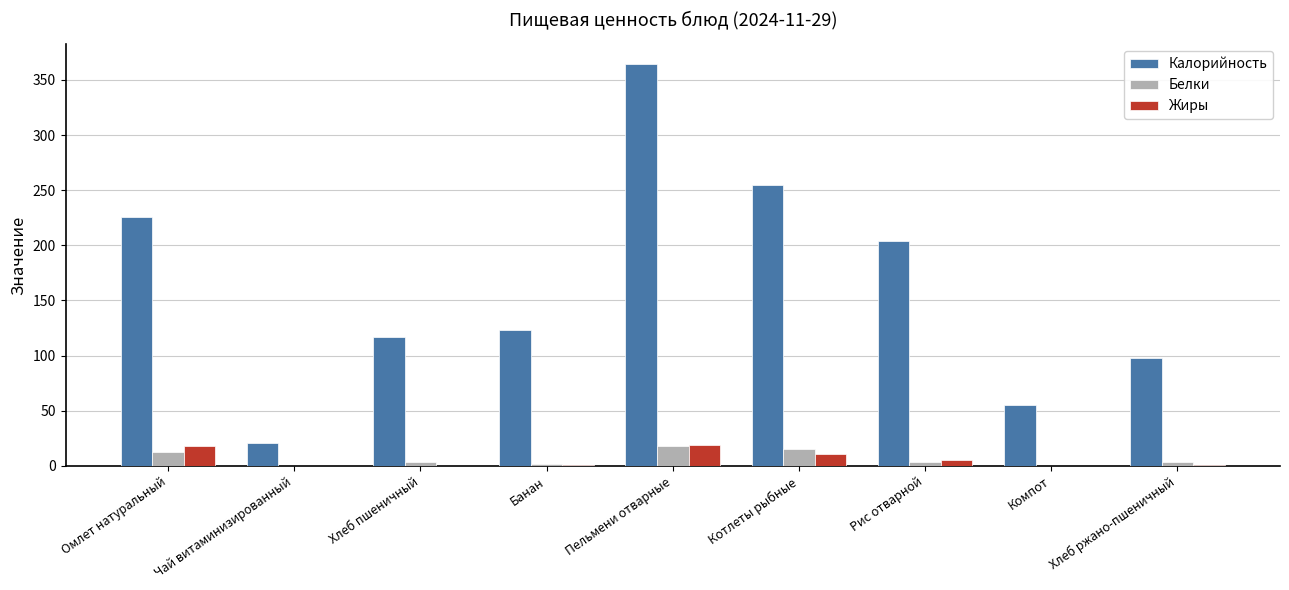

What is the total value across all series at Банан?

126.0